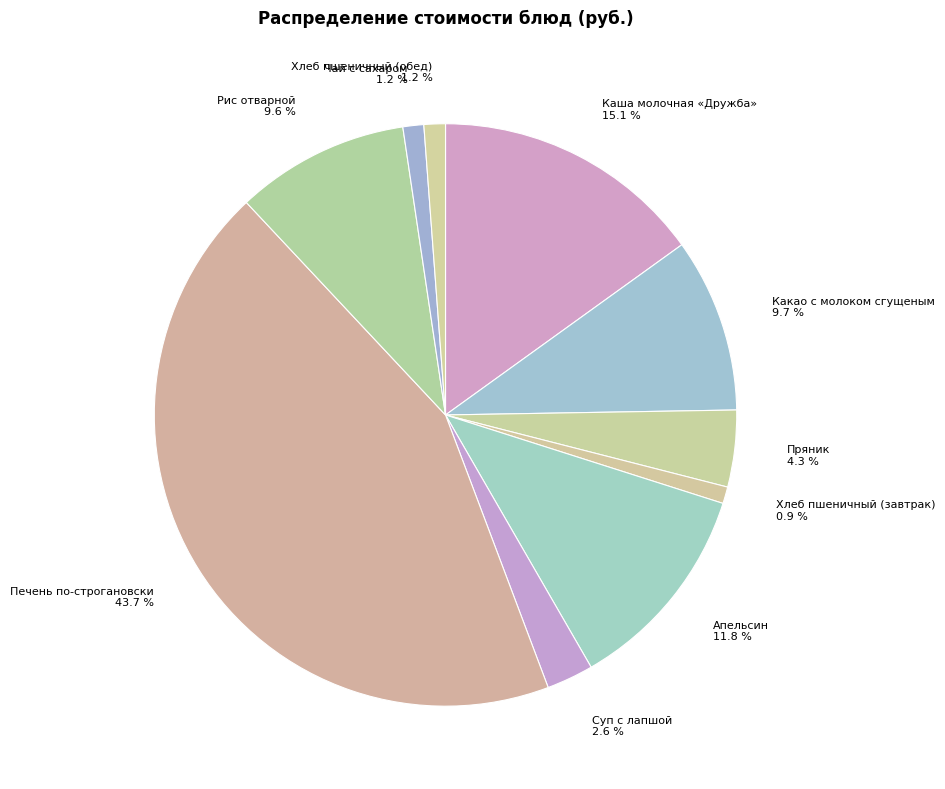

To the nearest percent, what portion does Хлеб пшеничный (завтрак) represent?

1%